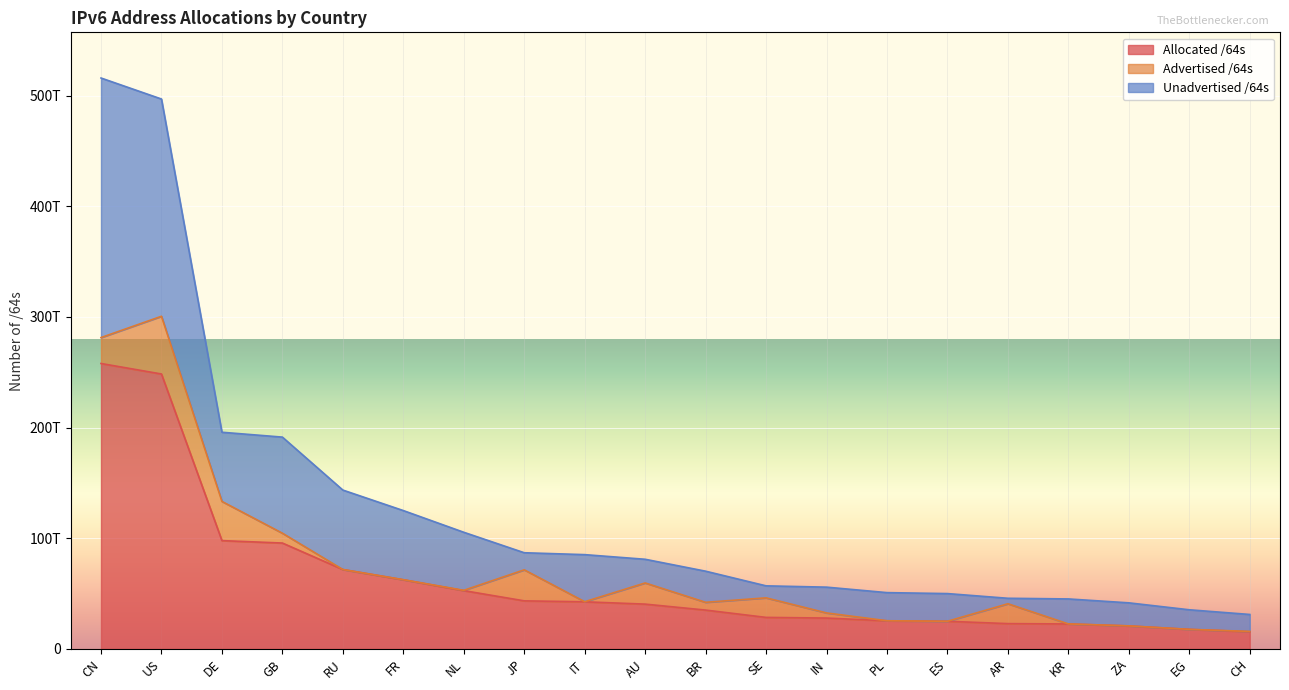

True or false: Unadvertised /64s and Allocated /64s cross at least once.

False